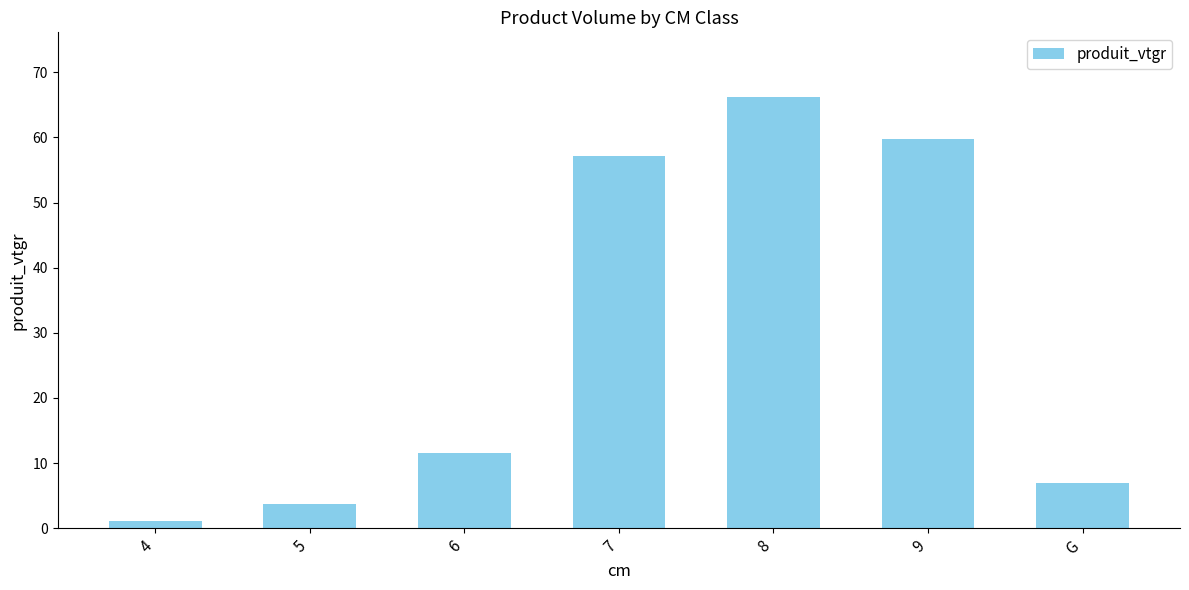

What is the change in value from 6 to G?

-4.6